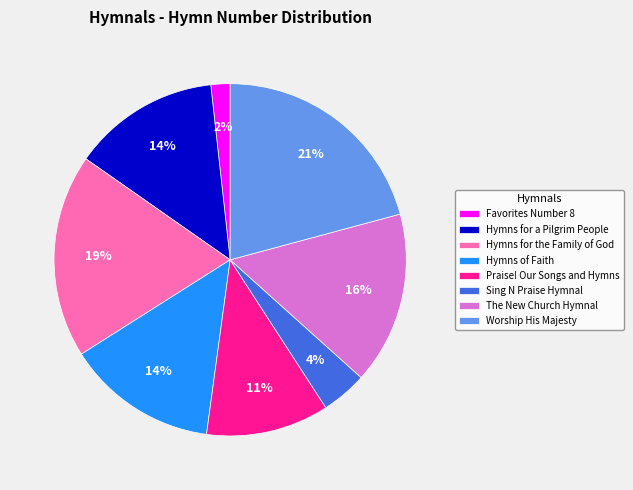

How many slices are in this pie chart?

8